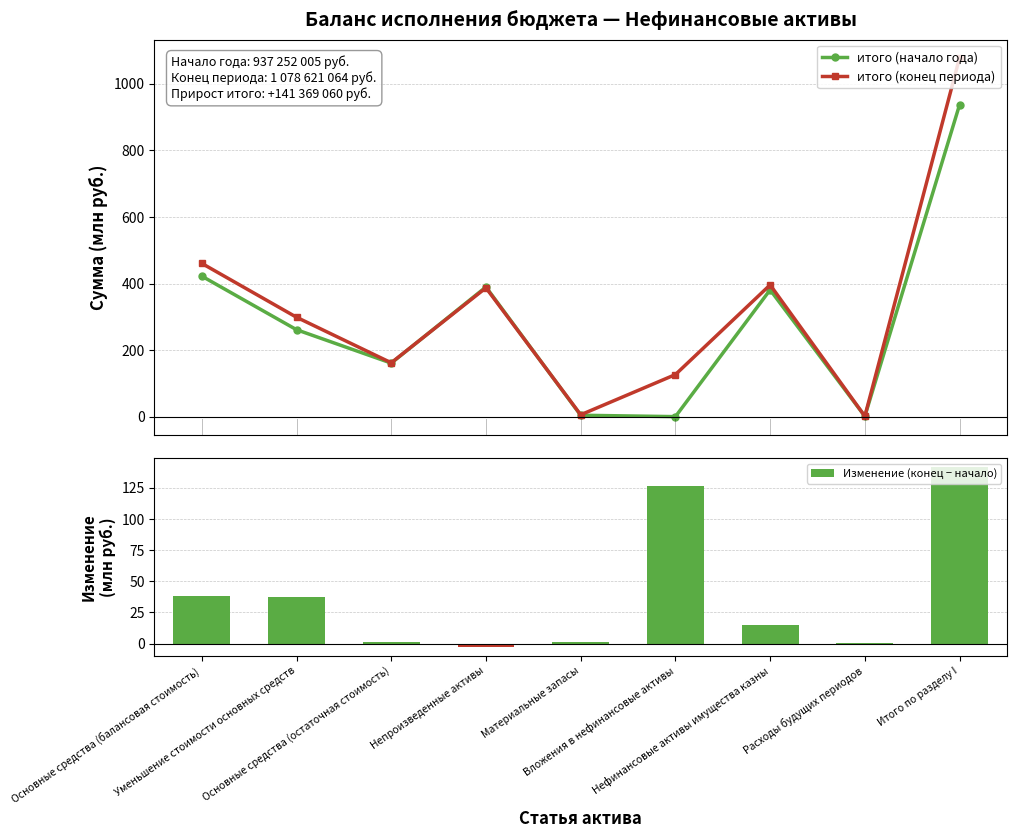

What is the minimum value for Изменение (конец − начало)?

-2.5